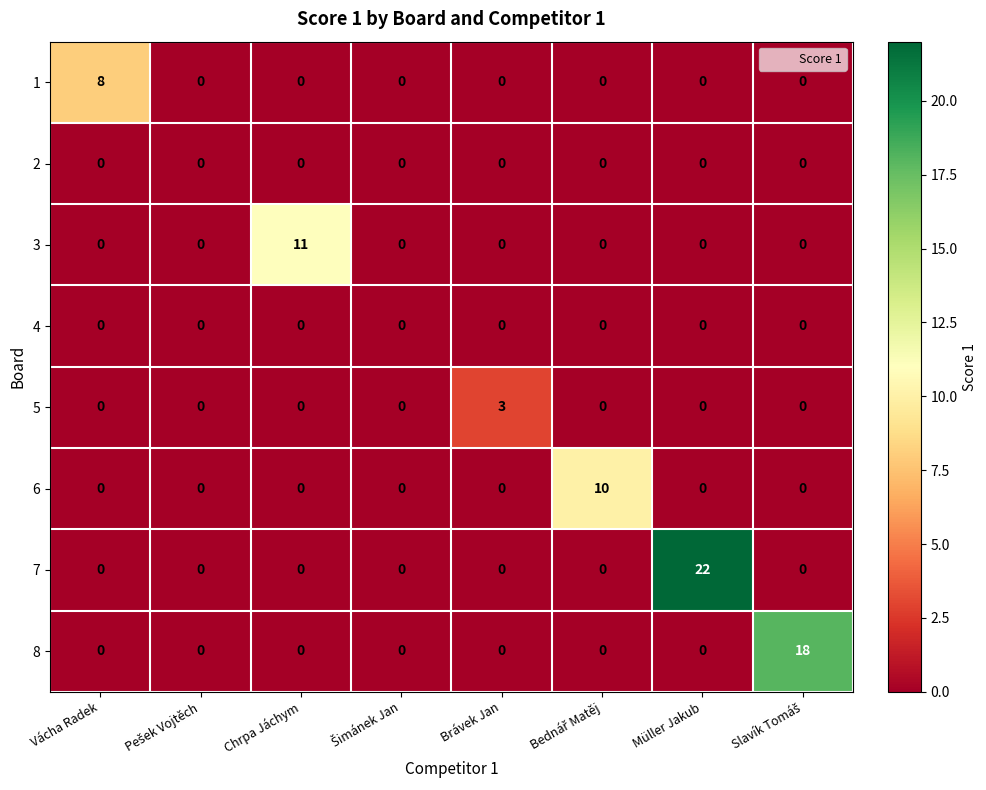

At which category is the sum across all series the highest?

Müller Jakub